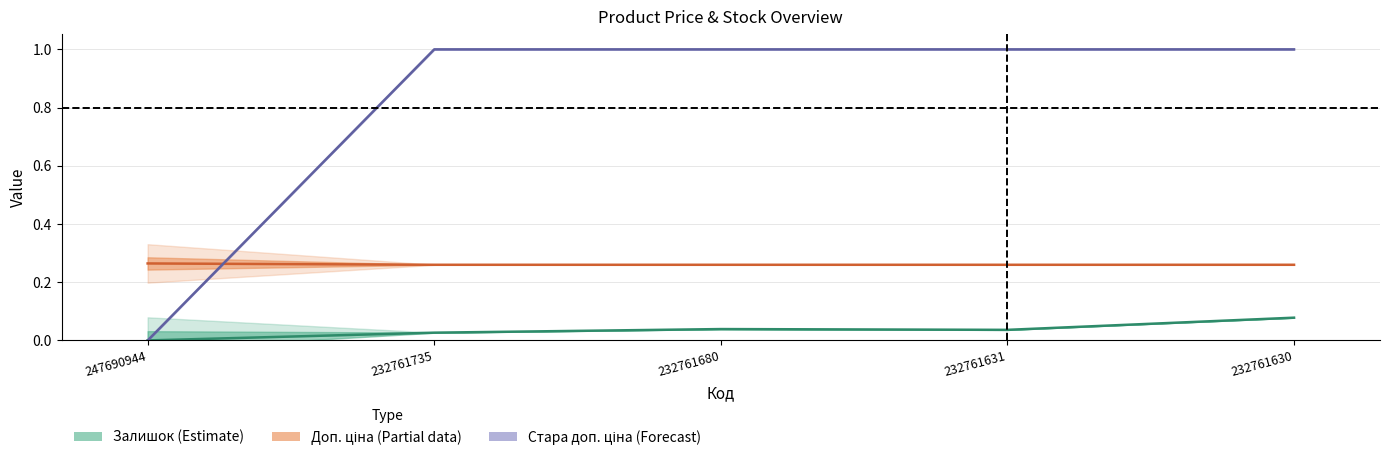

True or false: Ціна has more than 0 interior local peaks.

False